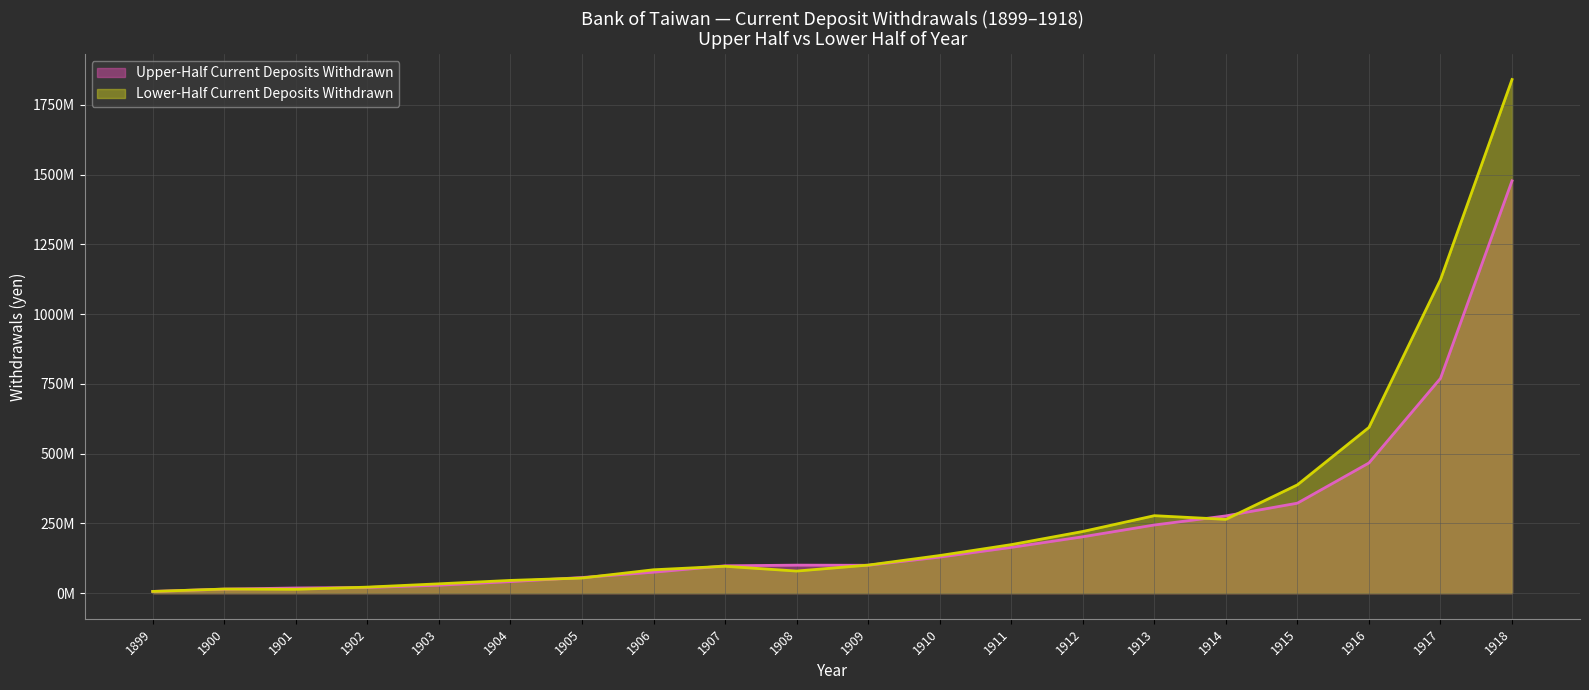

Is the value of Upper-Half Current Deposits Withdrawn at 1906 greater than the value of Lower-Half Current Deposits Withdrawn at 1904?

Yes